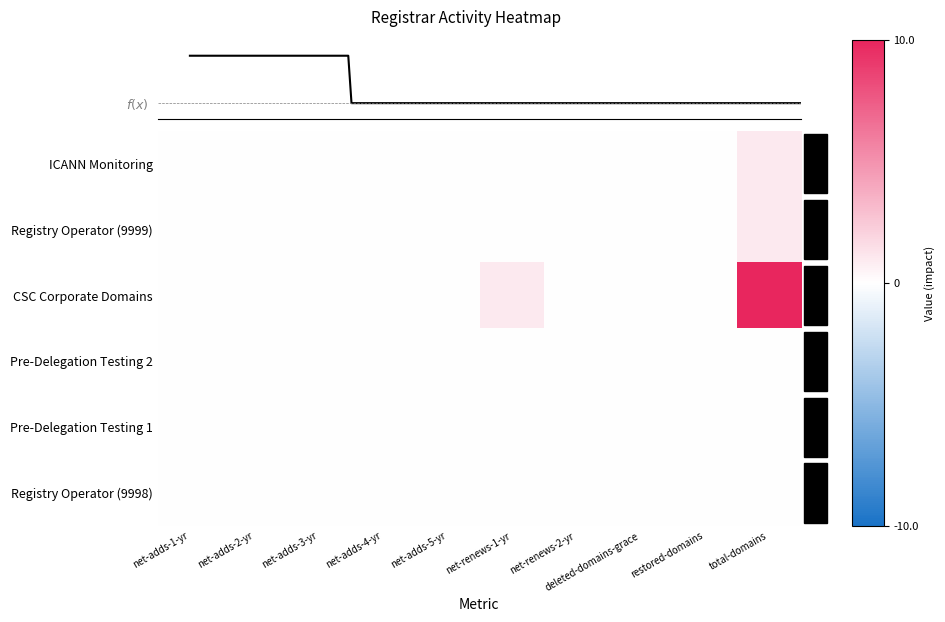

At which label does Registry Operator (9999) reach its minimum?

net-adds-1-yr